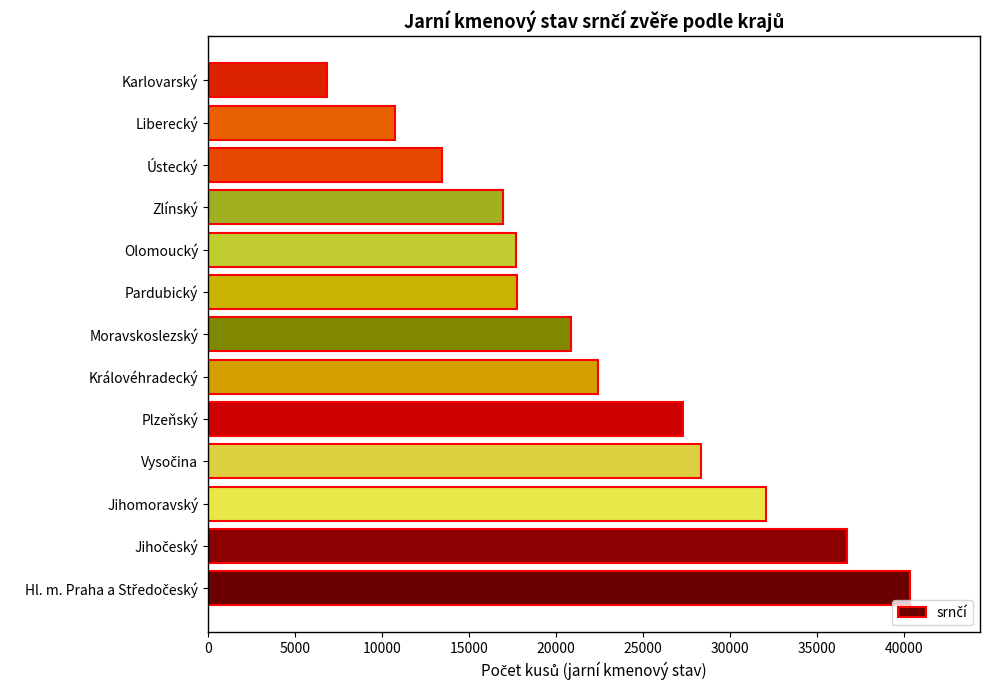

Is it true that the value at Jihomoravský is 10729?

False